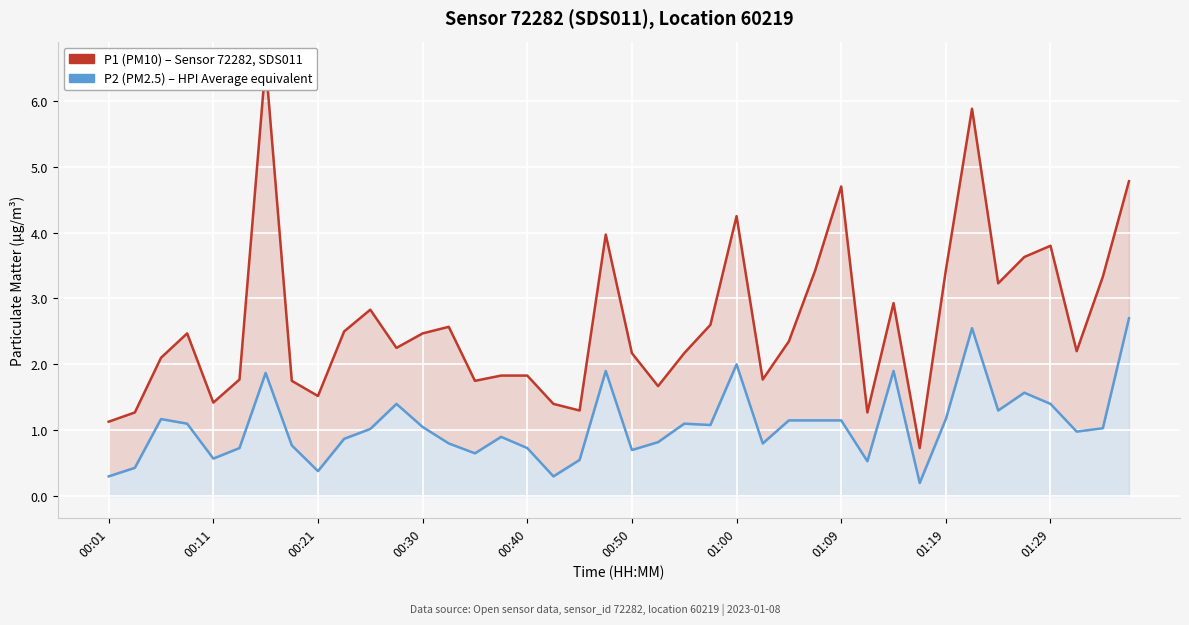

True or false: P2 (PM2.5) has a value of 1.1 at 00:50.

False